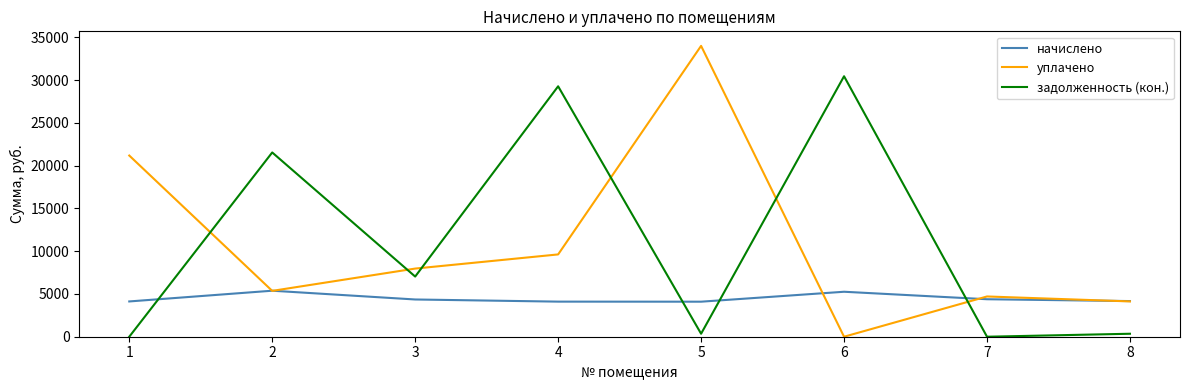

The value of уплачено at 1 is 21191.6. True or false?

True